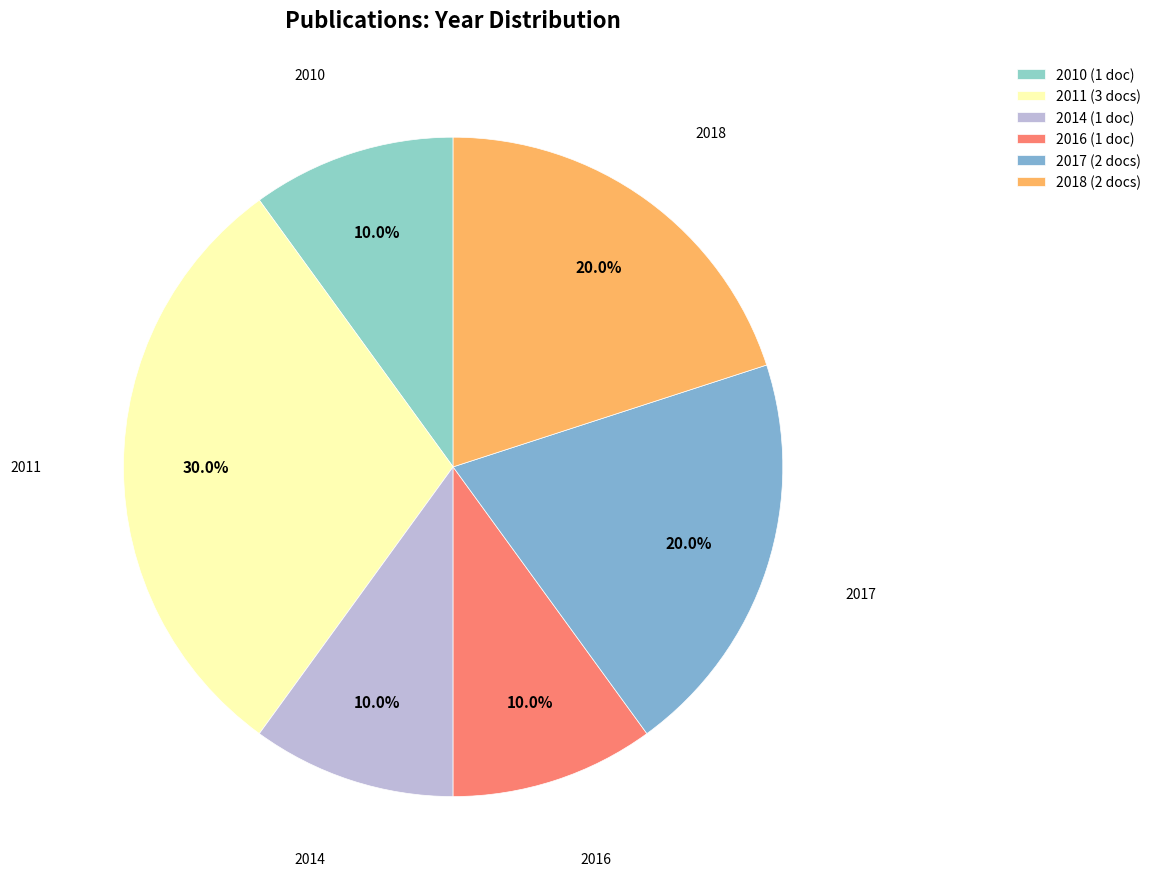

Is there a majority slice in this chart?

No